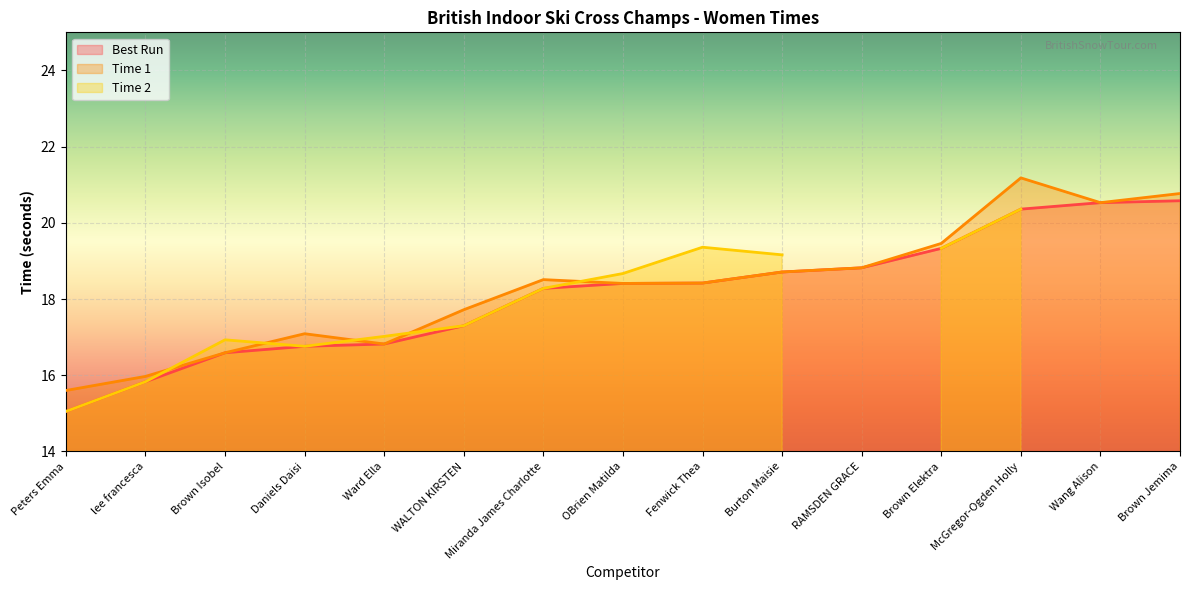

The Best Run series shows 16.8 at Ward Ella. True or false?

True